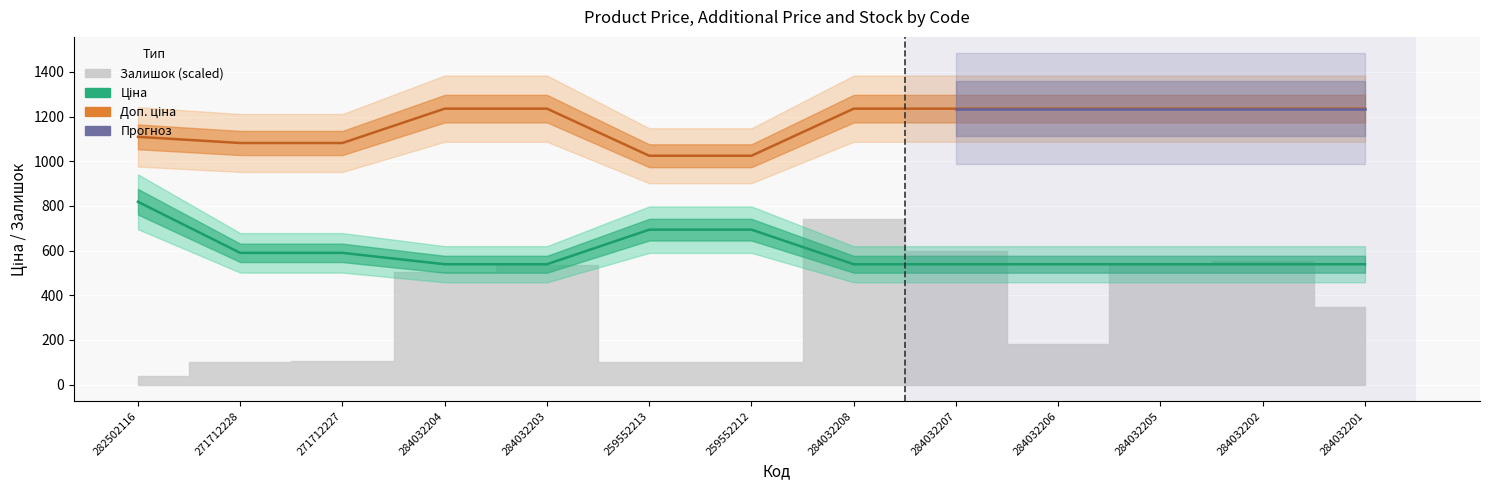

What is the difference between the highest and lowest values at 284032208?

696.4